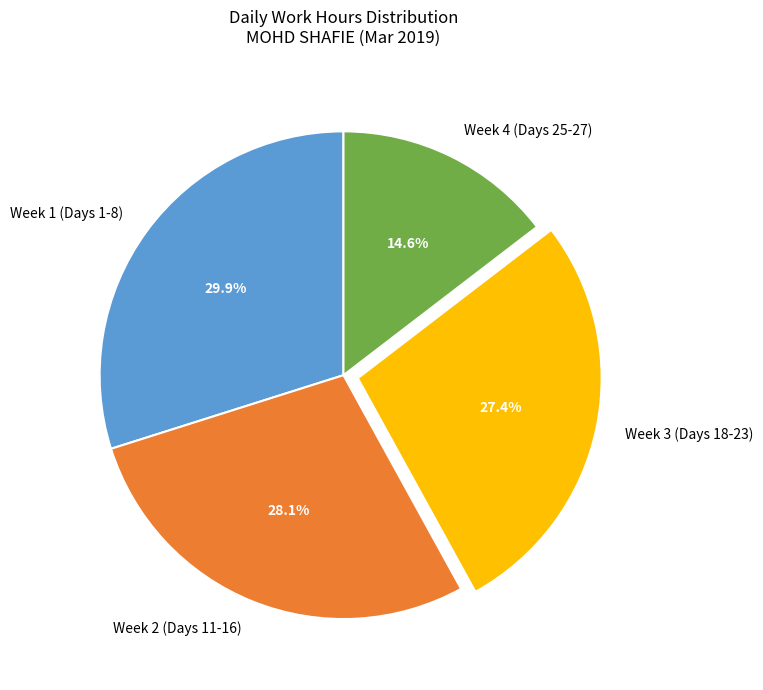

What is the ratio of the value at Week 4 (Days 25-27) to the value at Week 3 (Days 18-23)?

0.5